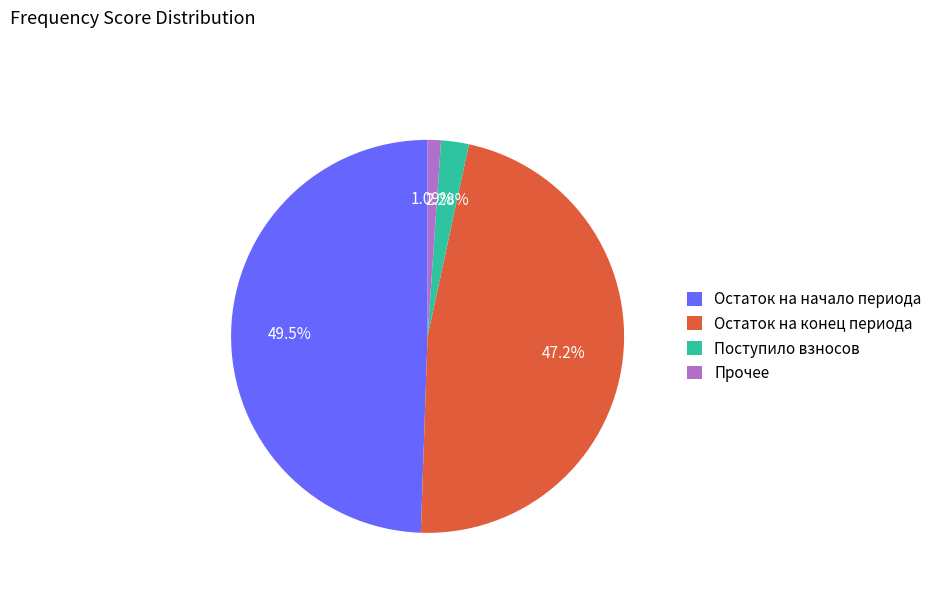

Do Прочее and Остаток на конец периода together represent more than half of the pie?

No